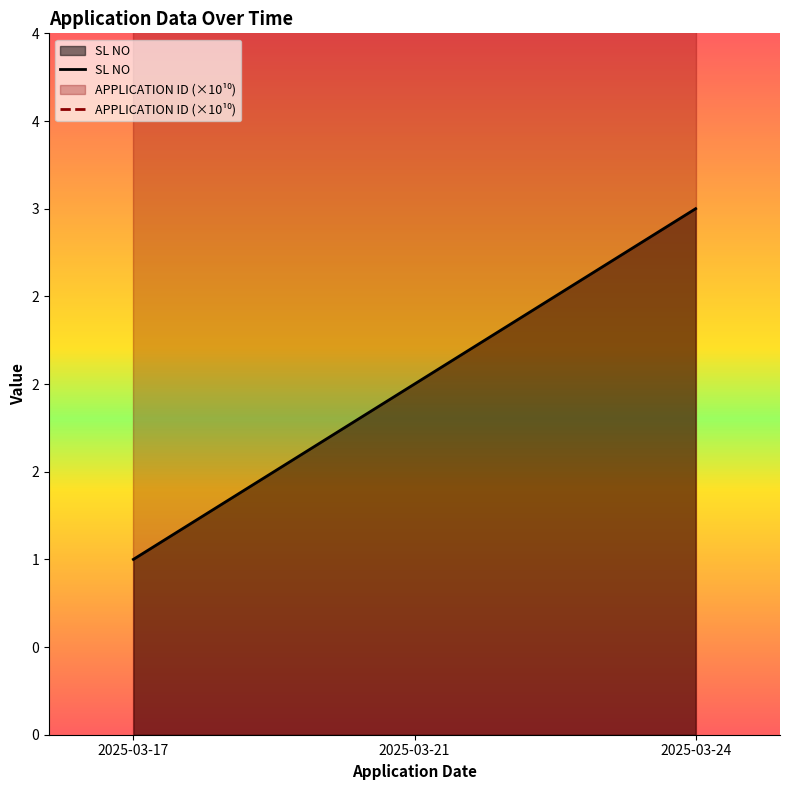

The APPLICATION ID series shows 222.5 at 2025-03-17. True or false?

False